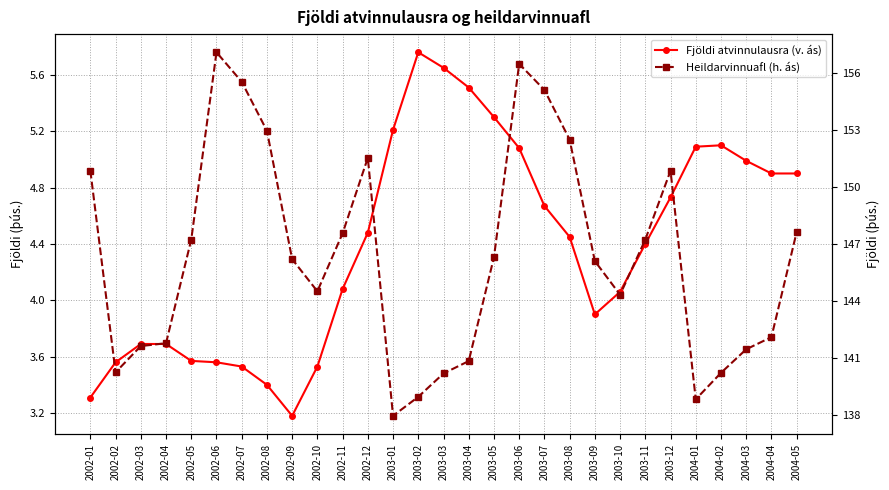

What are all the series names shown in the legend?

Fjöldi atvinnulausra (v. ás), Heildarvinnuafl (h. ás)